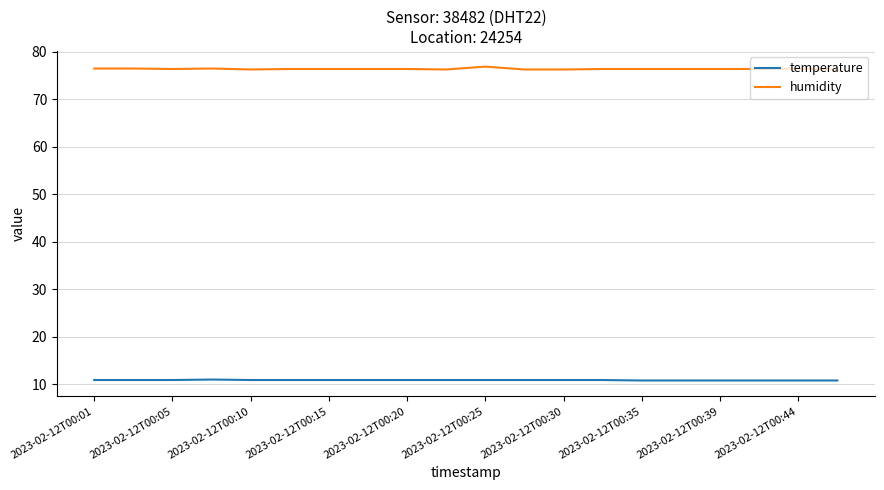

True or false: humidity and temperature cross at least once.

False